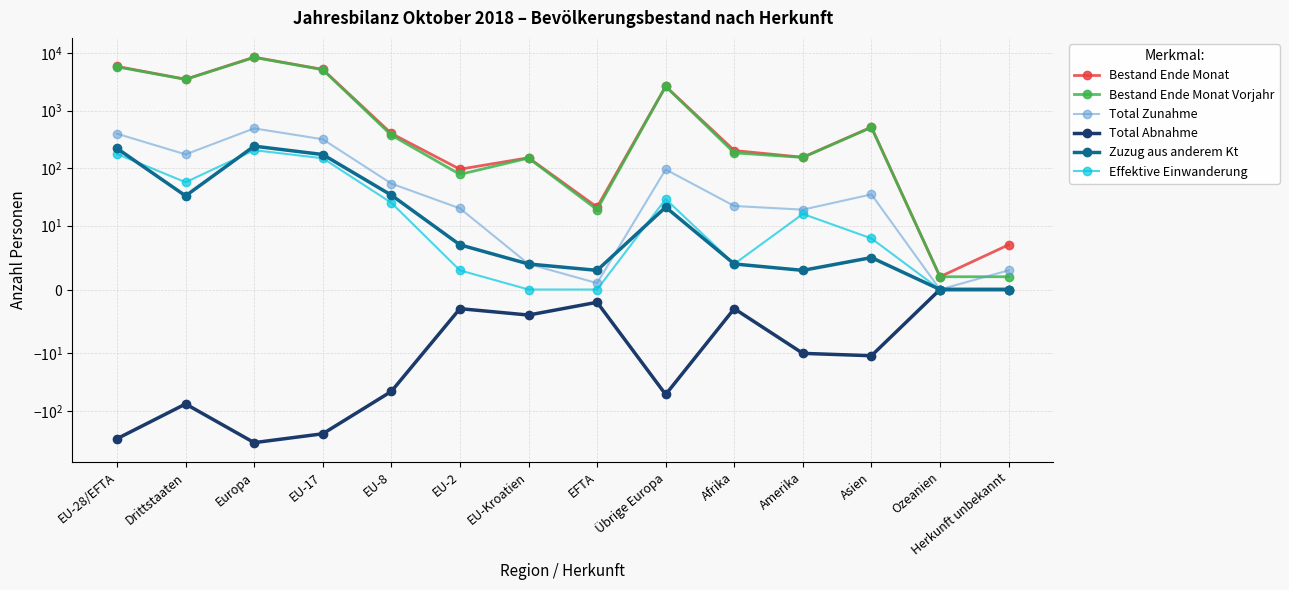

At which label does Effektive Einwanderung reach its peak?

Europa